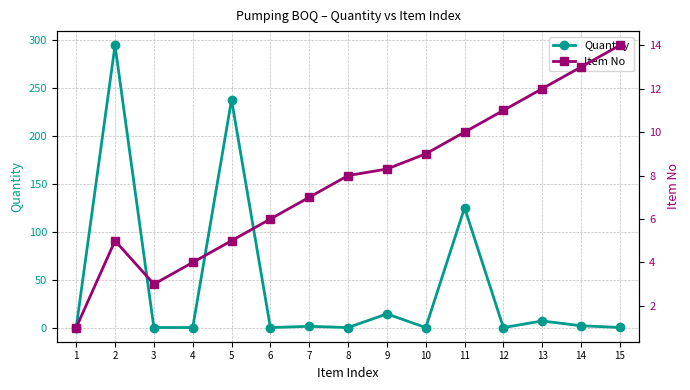

Count the number of data series in this chart.

2